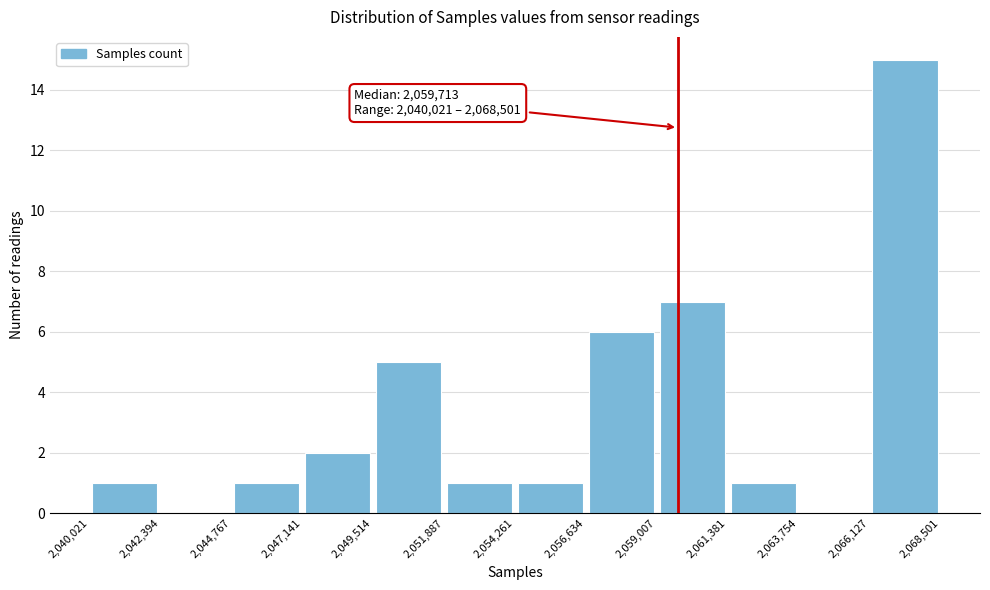

Over which range of the x-axis is the bar tallest?

2,066,127 to 2,068,501